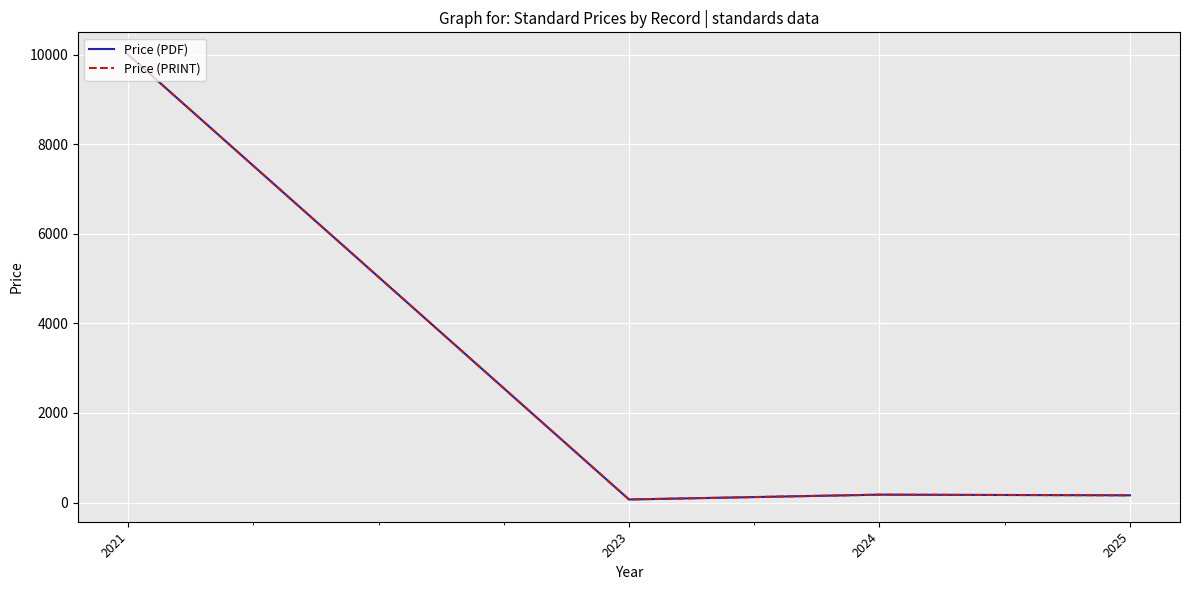

True or false: Price (PRINT) and Price (PDF) intersect in this chart.

False